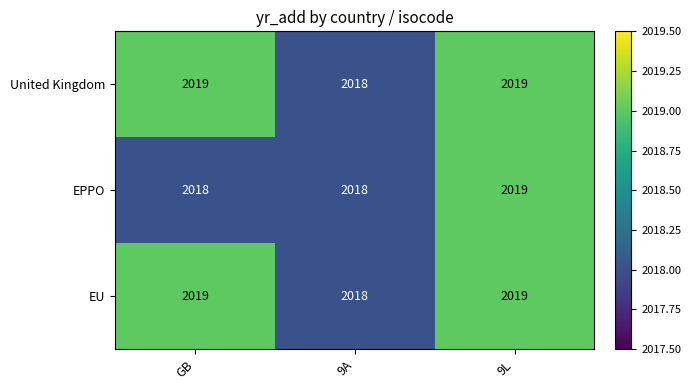

Count the number of data series in this chart.

3